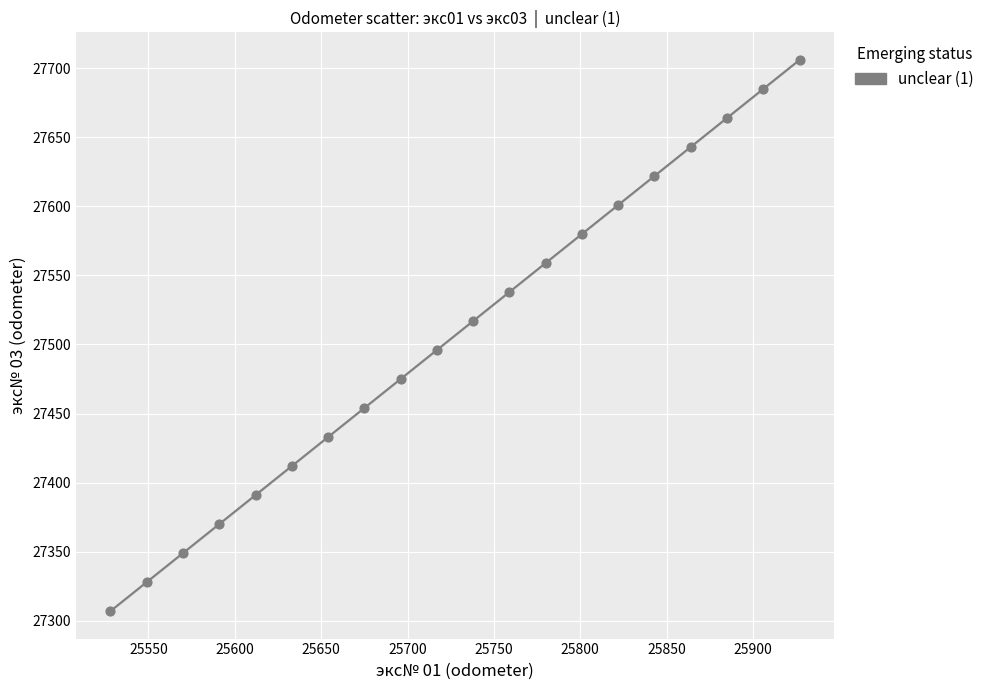

What is the range of Y values (max minus min)?

399